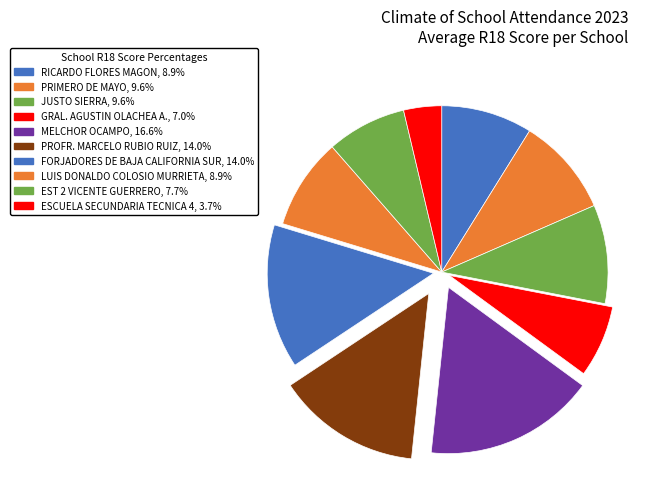

Rank the categories by value from highest to lowest.

MELCHOR OCAMPO, PROFR. MARCELO RUBIO RUIZ, FORJADORES DE BAJA CALIFORNIA SUR, PRIMERO DE MAYO, JUSTO SIERRA, RICARDO FLORES MAGON, LUIS DONALDO COLOSIO MURRIETA, EST 2 VICENTE GUERRERO, GRAL. AGUSTIN OLACHEA A., ESCUELA SECUNDARIA TECNICA 4